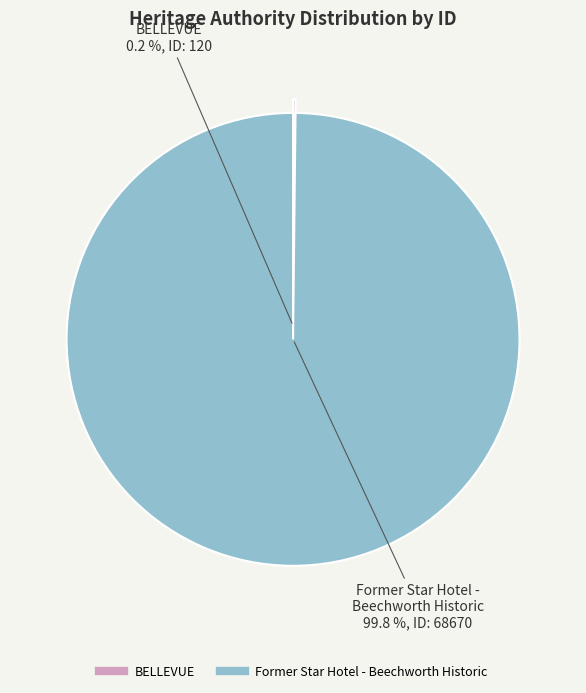

How many slices are in this pie chart?

2